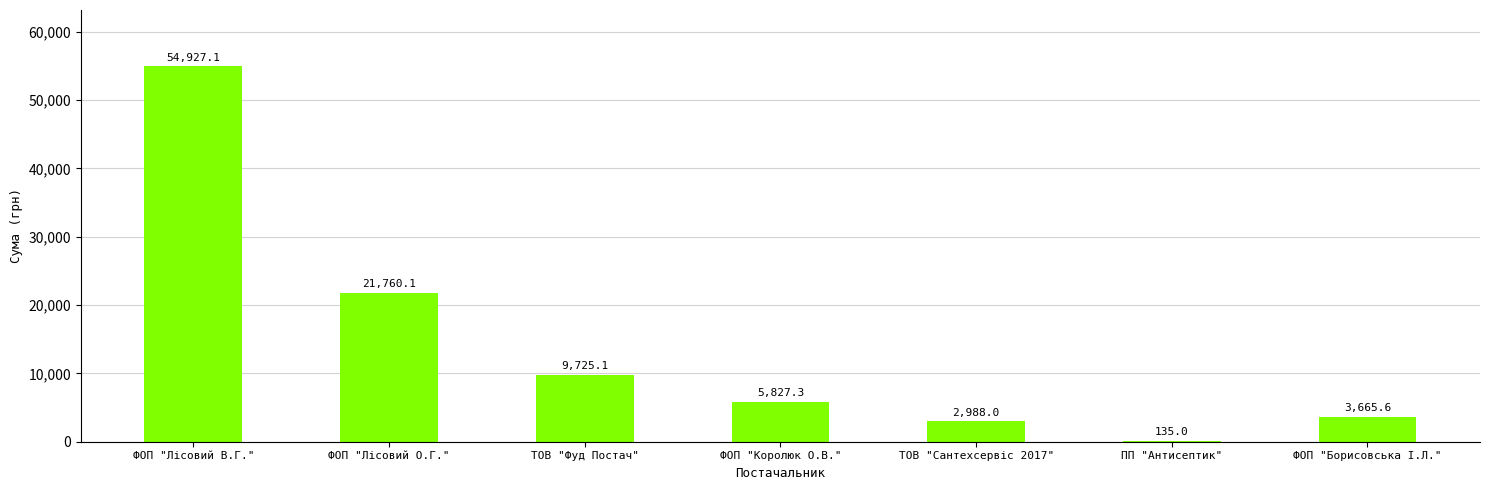

Which label corresponds to the largest value in the chart?

ФОП "Лісовий В.Г."